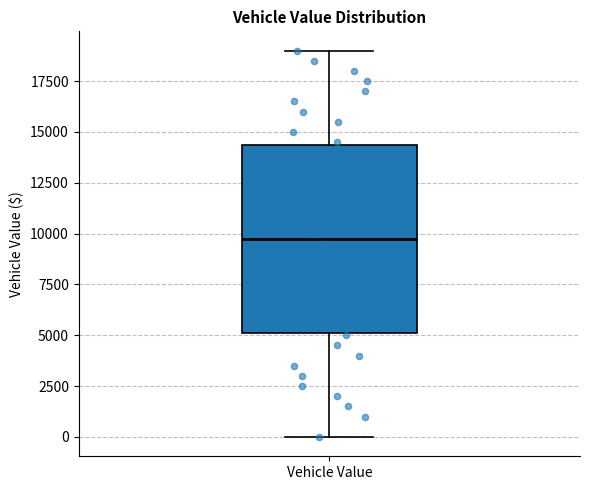

Transcribe this box plot: give where the median line is, the range the box spans, and where the two whiskers end, as read against the y-axis. The values are not printed on the chart, so give them approximately, as read against the axis.

median 10000, box 5000 to 14500, whiskers 0 to 19000